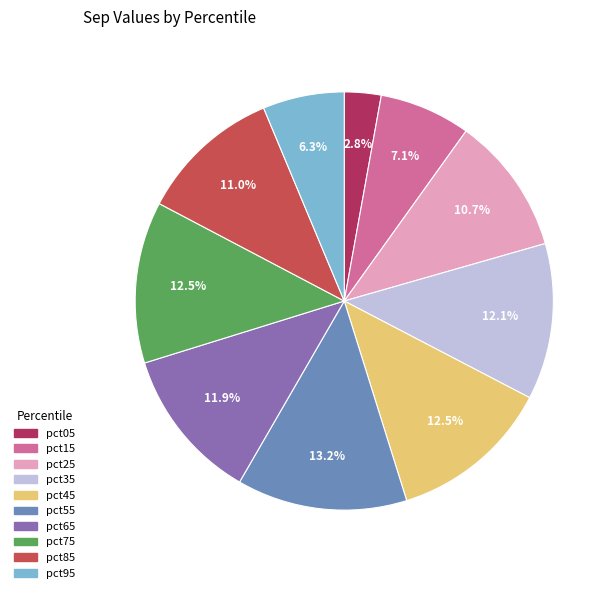

To the nearest percent, what is the difference between the largest and smallest slice percentages?

10%